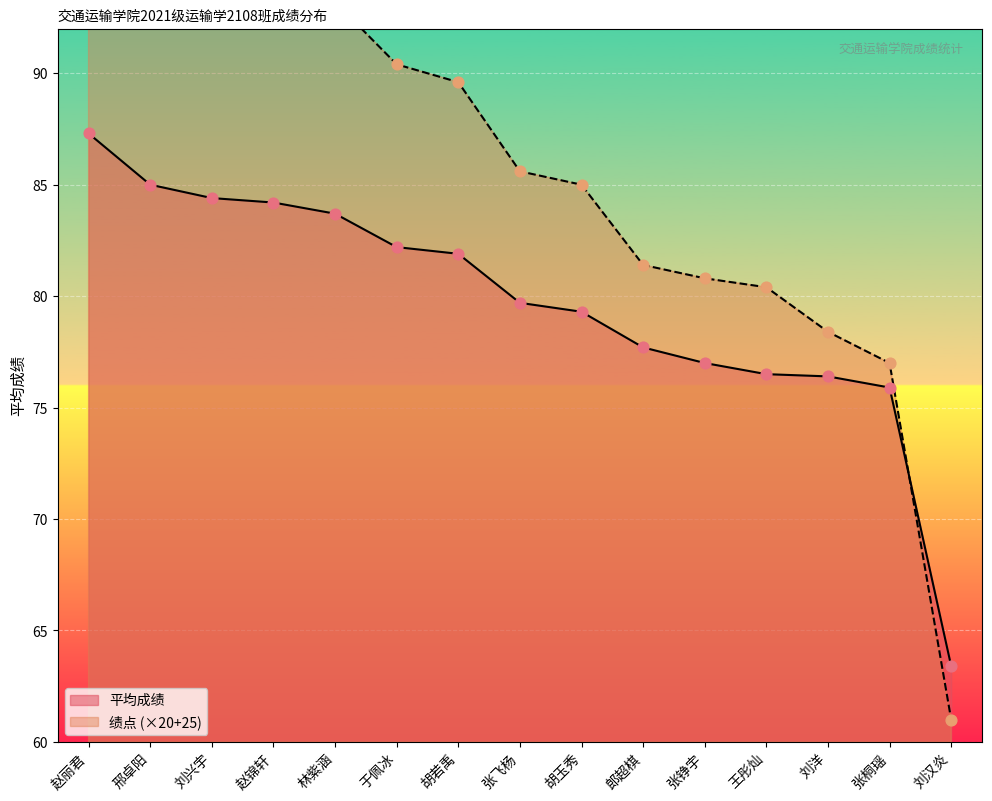

Is the value of 绩点 at 胡玉秀 greater than the value of 平均成绩 at 胡玉秀?

Yes